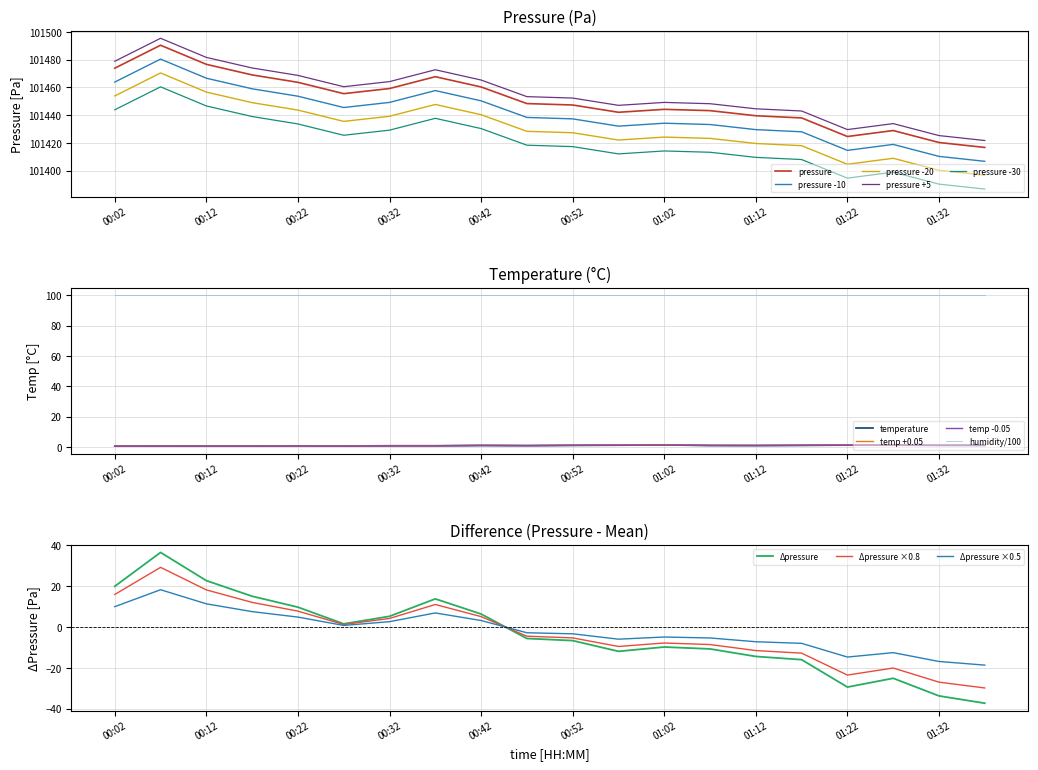

What is the label of the 19th point from the right?

00:07